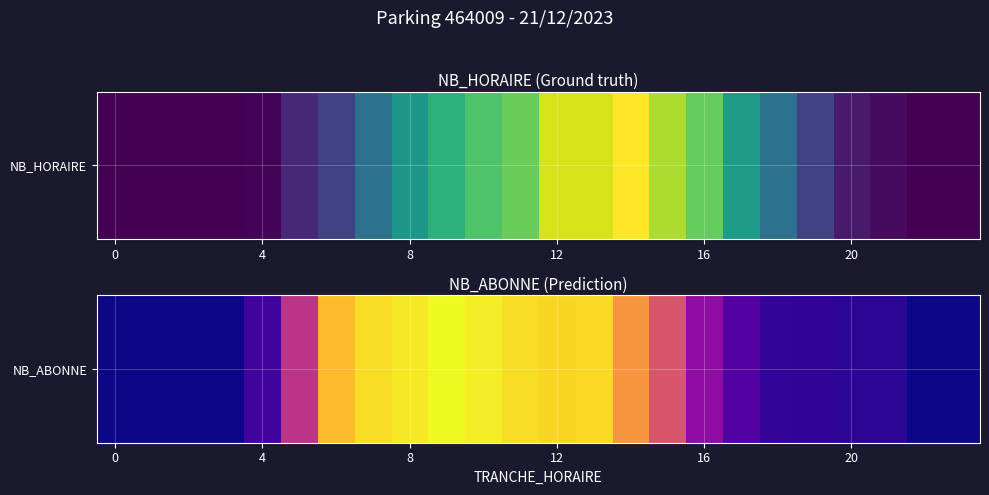

What is the difference between the maximum and minimum values?

110